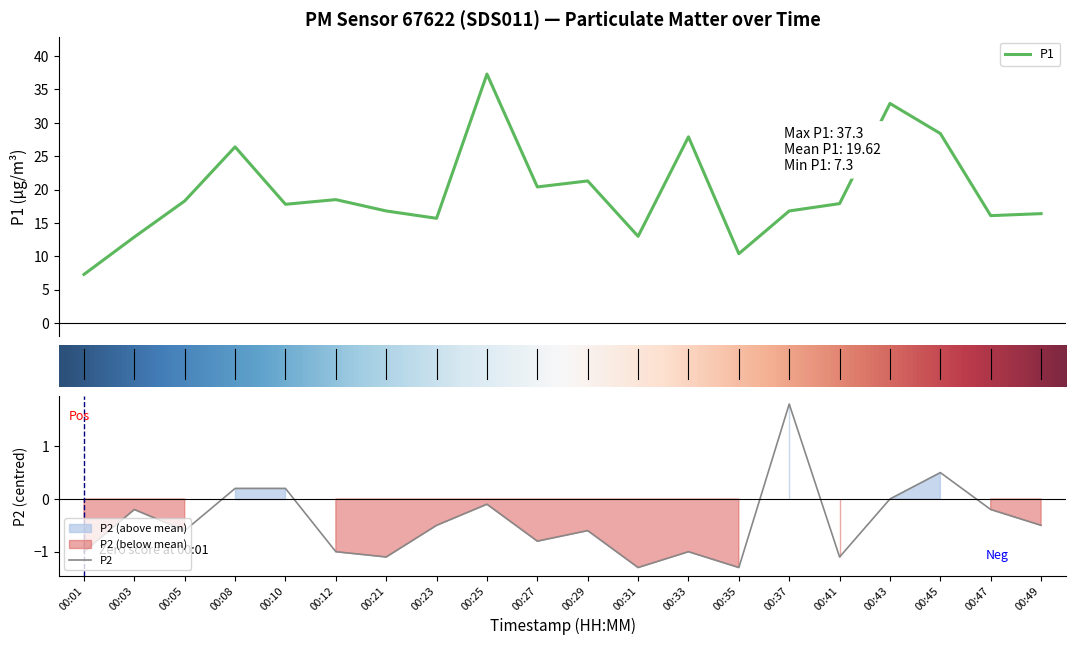

Rank the series by their average value, from highest to lowest.

P1, P2